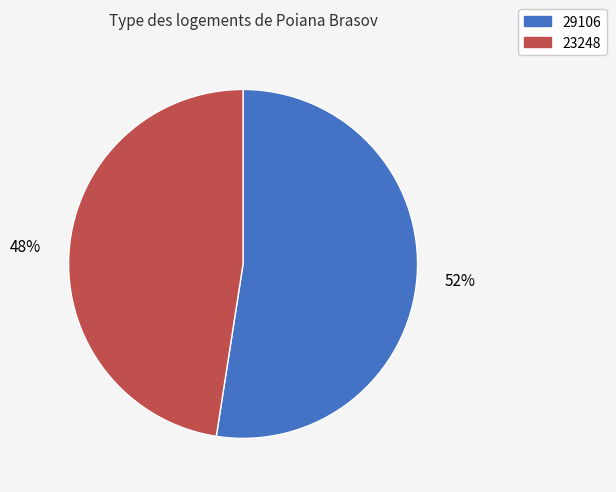

Which slice is the smallest?

23248